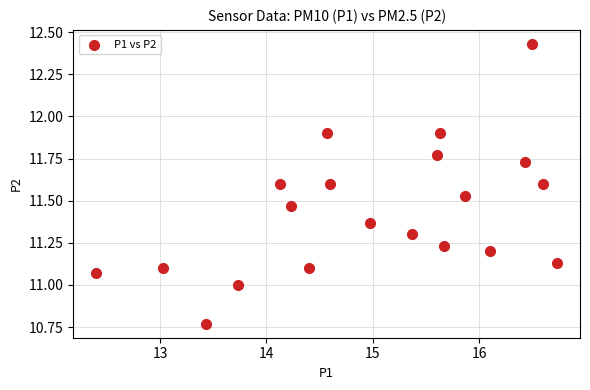

What is the range of Y values (max minus min)?

1.7